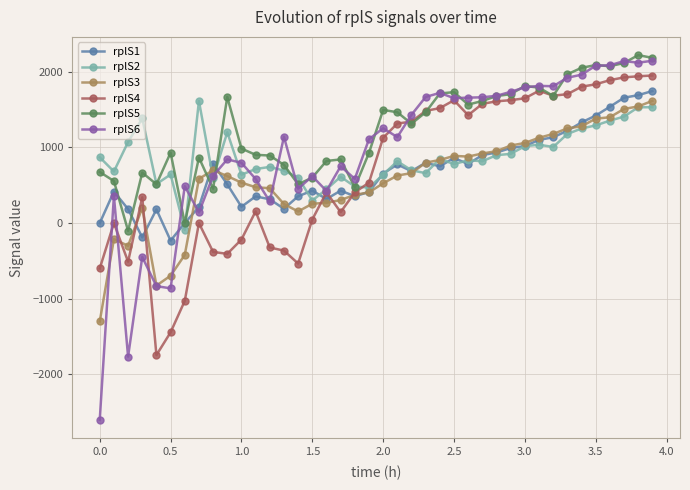

True or false: rplS2 has more than 0 points higher than both neighbors.

True